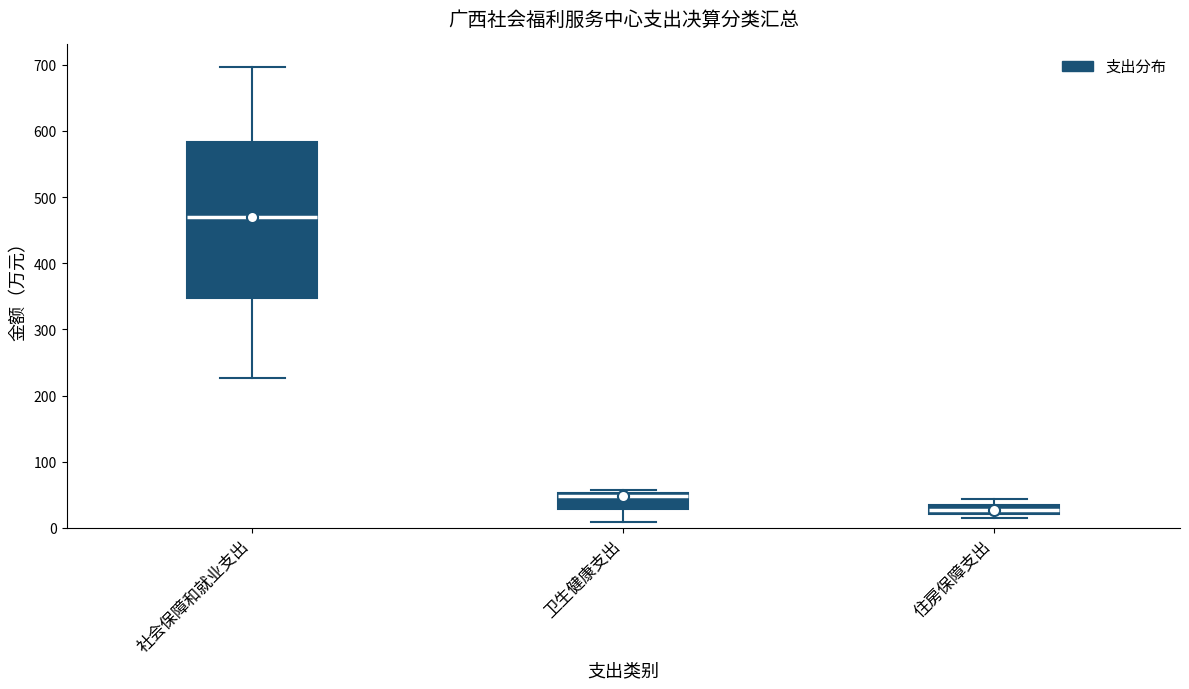

Which box has the lowest median line?

住房保障支出